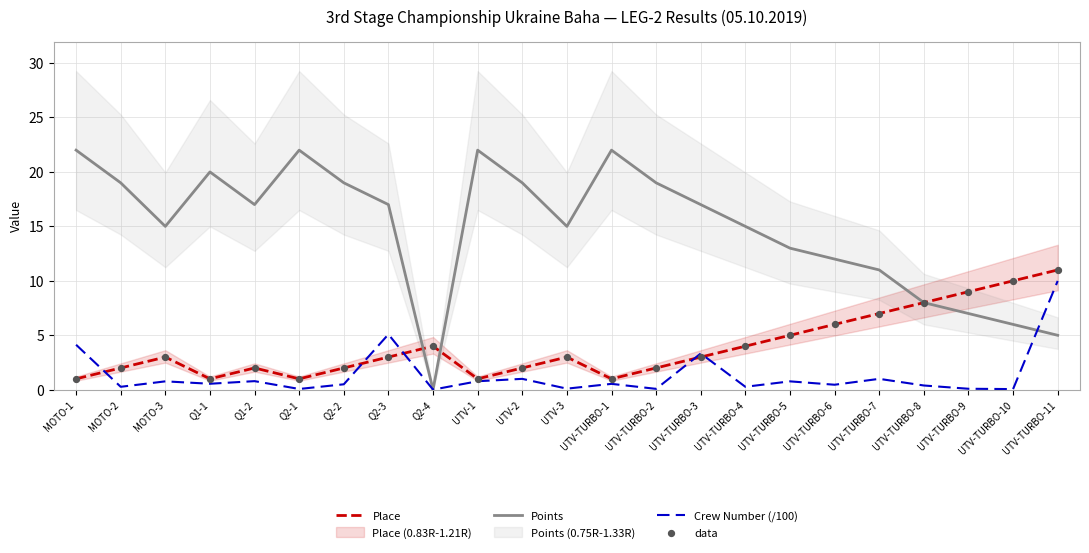

Which series has the widest spread of Y values?

Points